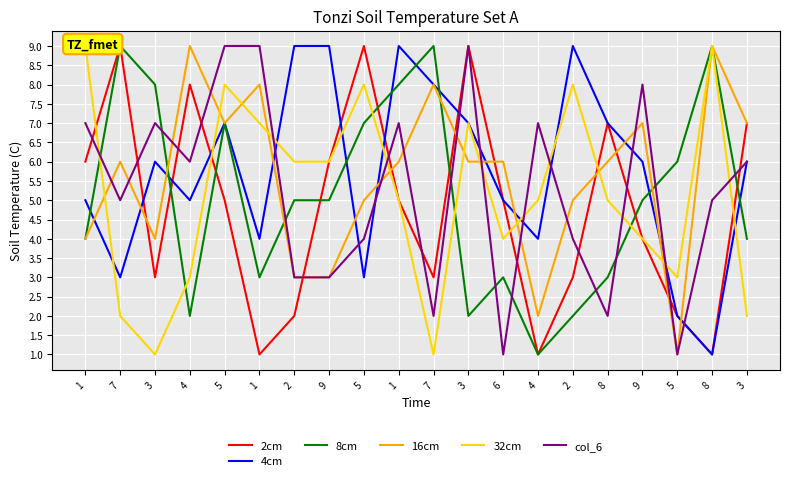

How many values in the 2cm series exceed 5?

8